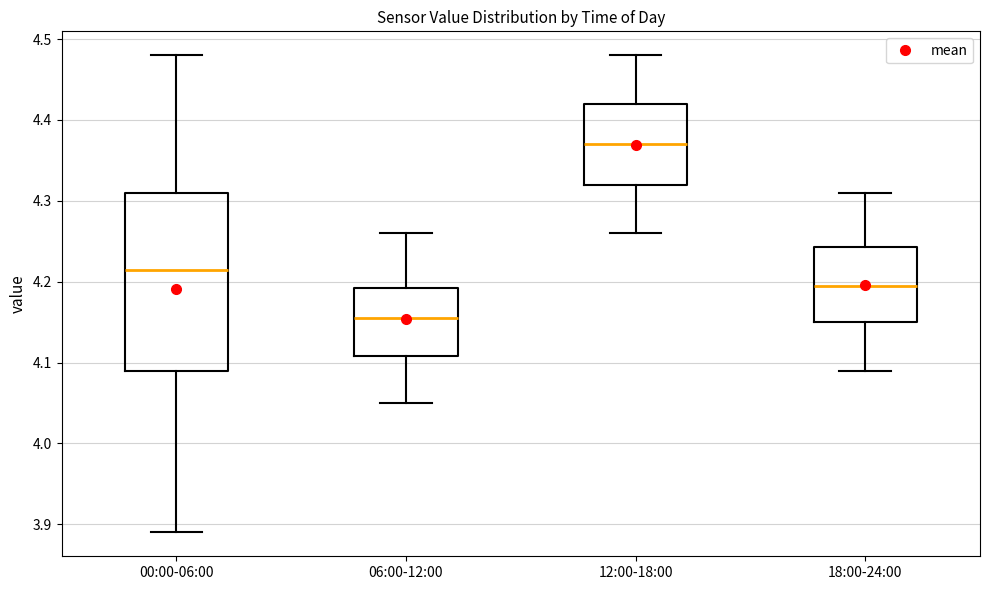

Where is the lower edge of the box for 00:00-06:00 on the y-axis? The values are not printed on the chart, so give them approximately, as read against the axis.

4.09